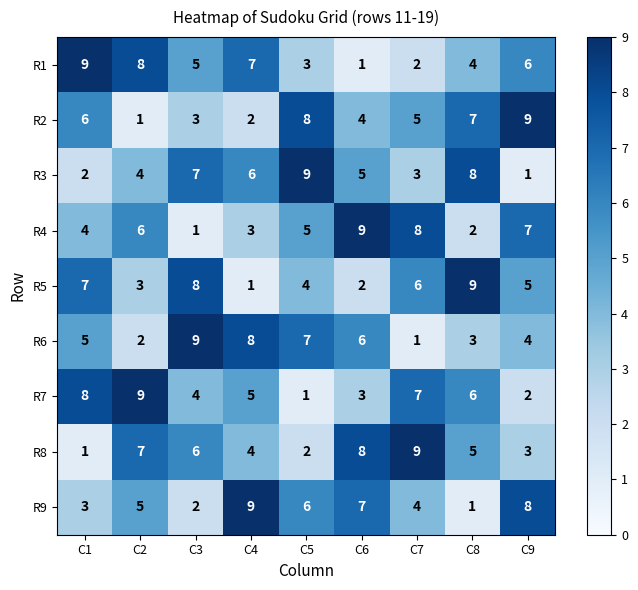

What is the difference between the maximum and minimum values in the R7 series?

8